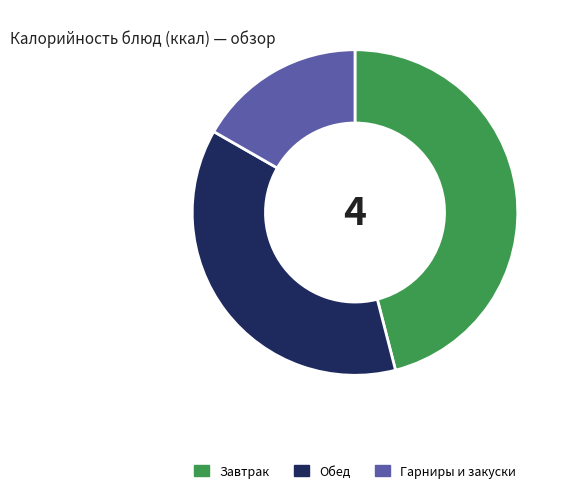

What is the smallest slice in the pie chart?

Гарниры и закуски